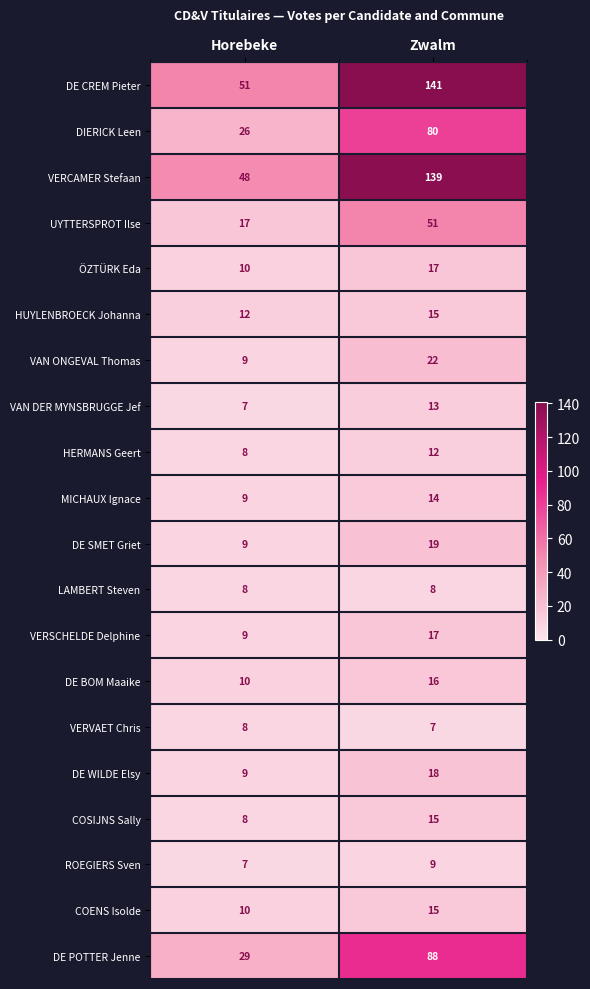

What is the difference between the maximum and minimum values in the DIERICK Leen series?

54